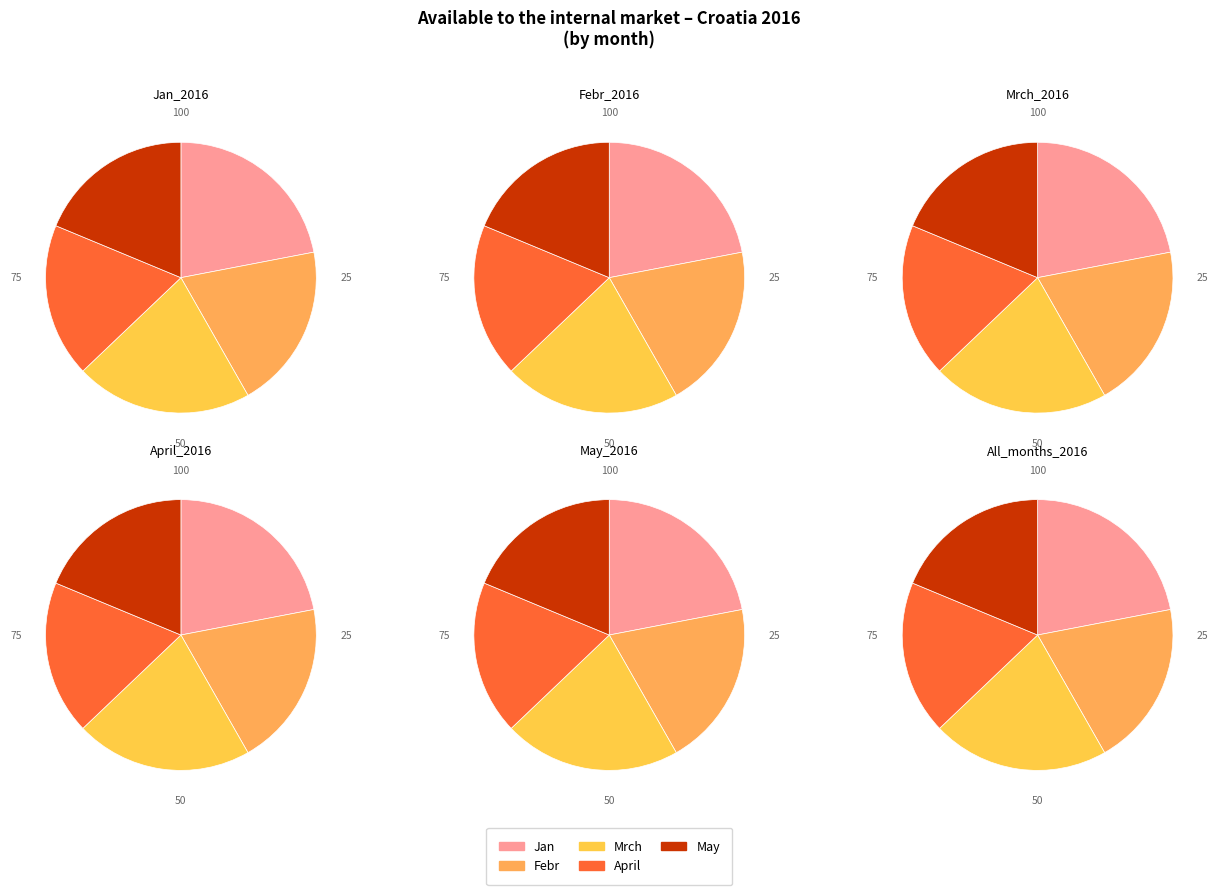

Does any single category account for the majority?

No